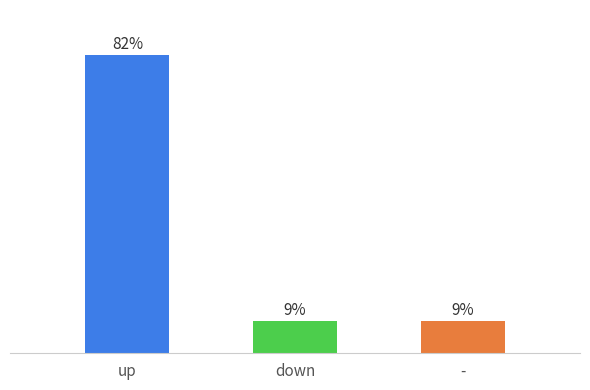

How many values are between 9 and 82?

3